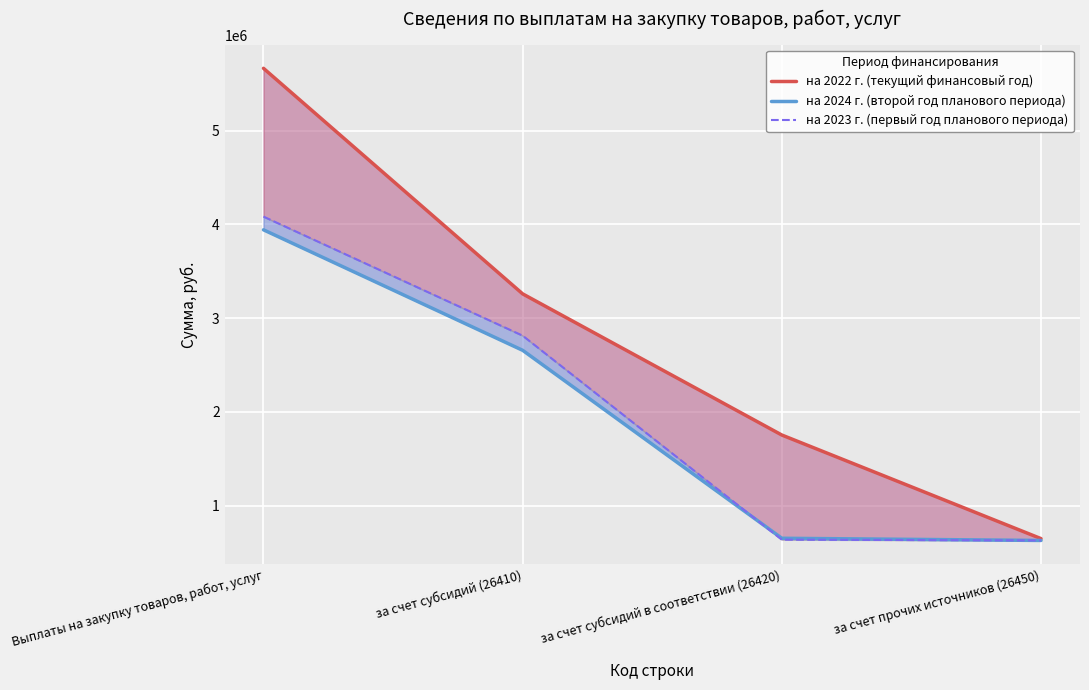

What are all the series names shown in the legend?

на 2022 г. (текущий финансовый год), на 2024 г. (второй год планового периода), на 2023 г. (первый год планового периода)